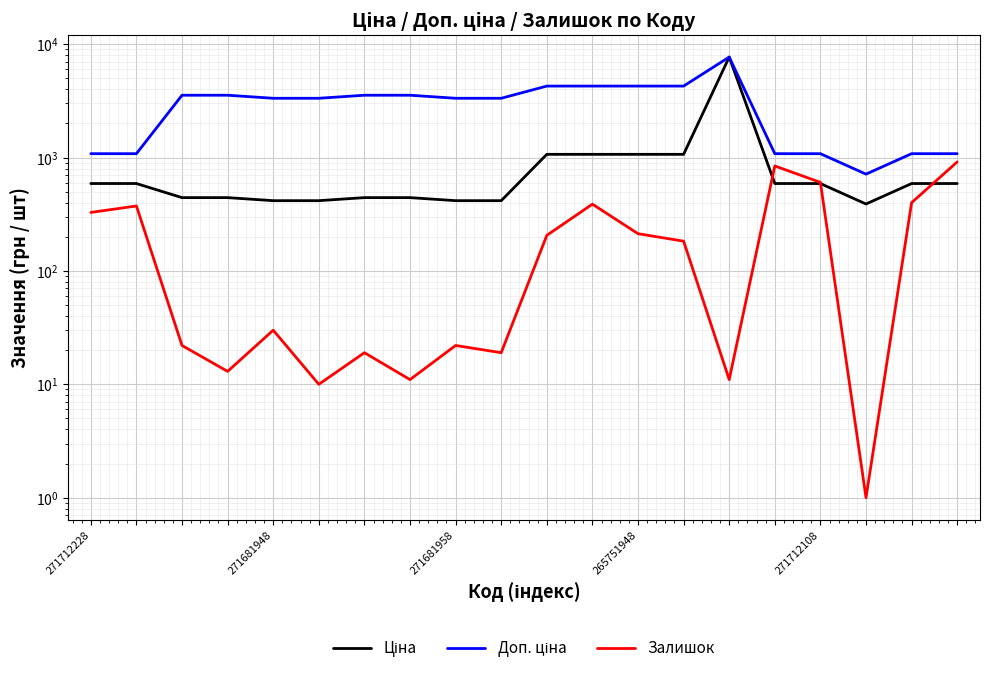

How many interior local peaks does the Залишок series have?

6